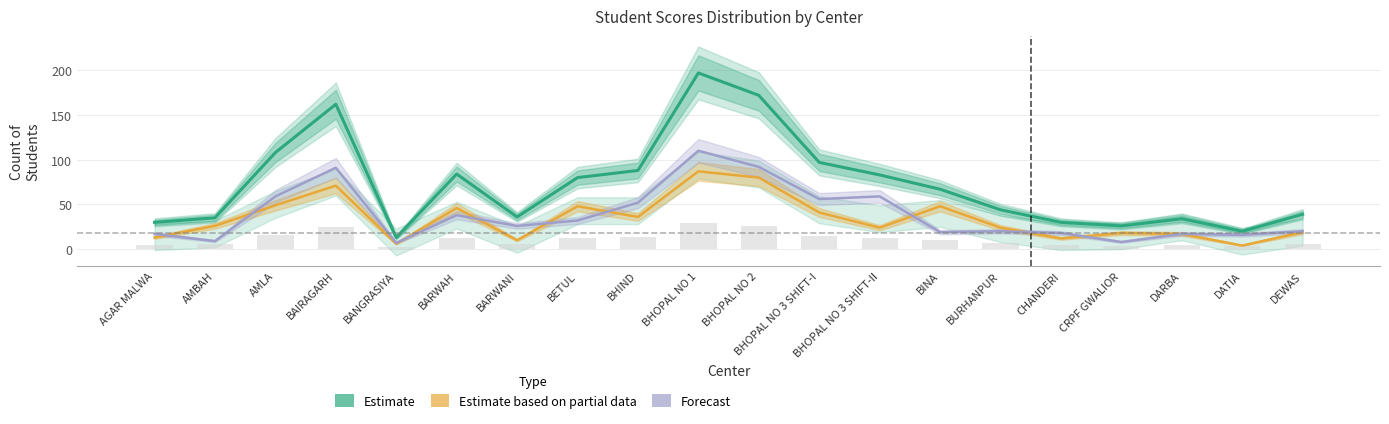

What is the greatest value displayed?

197